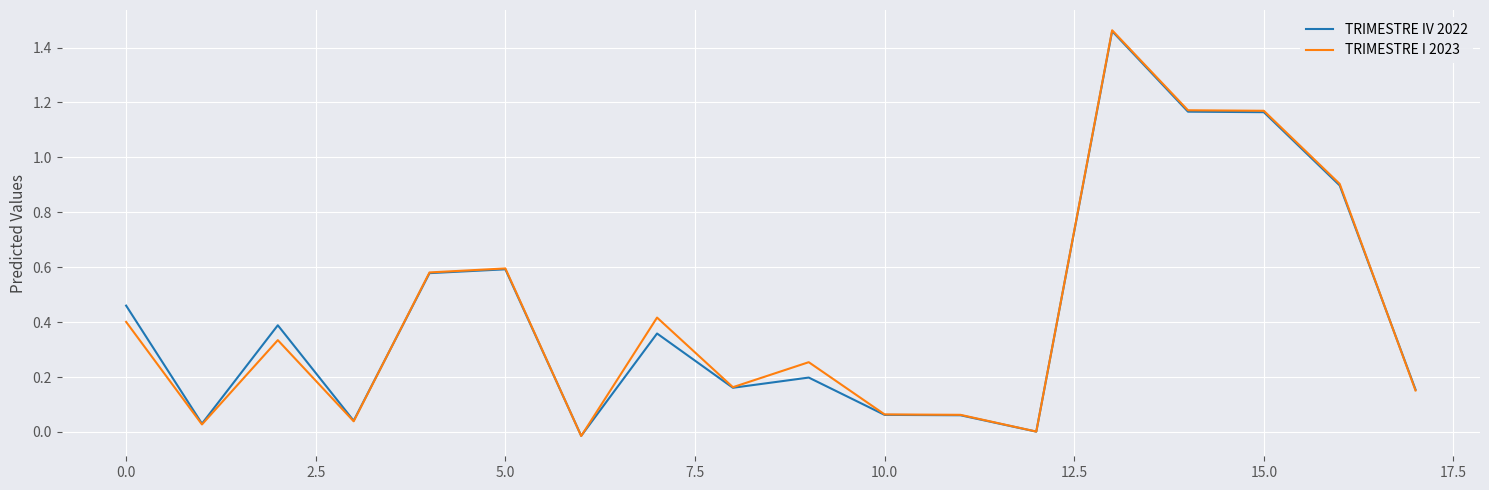

At which category is the sum across all series the highest?

13